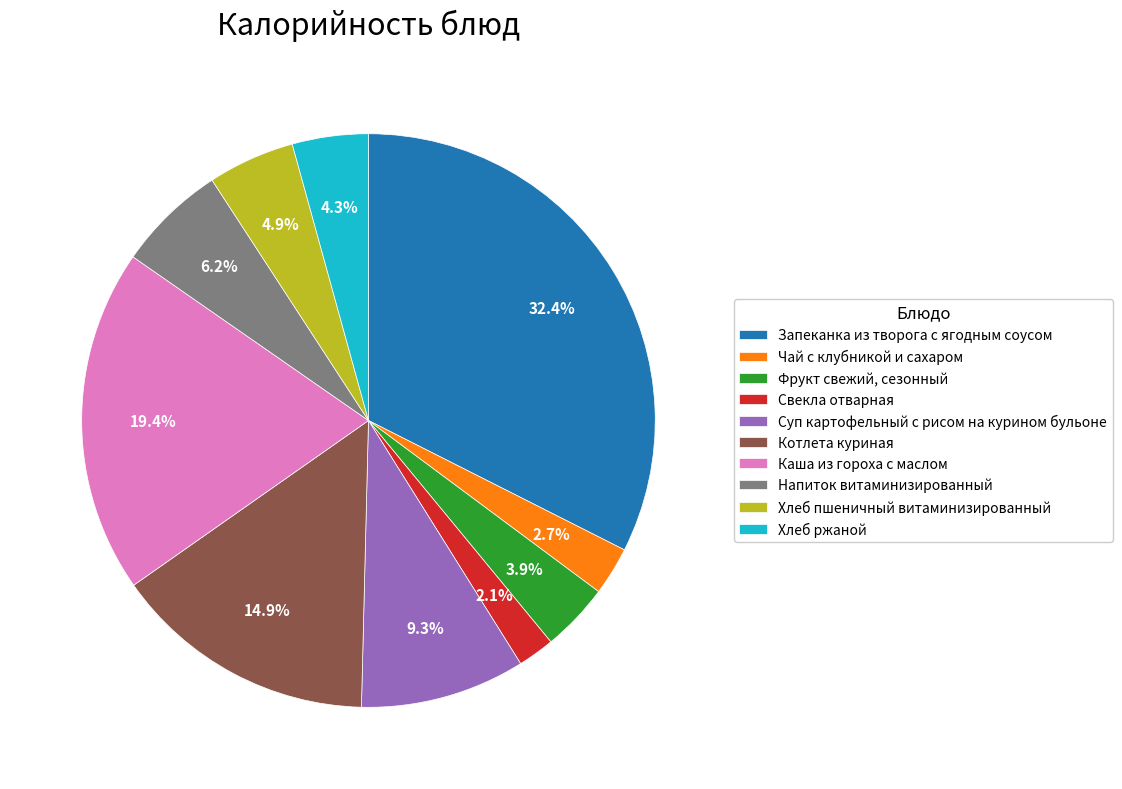

What percentage is the Напиток витаминизированный slice, to the nearest percent?

6%